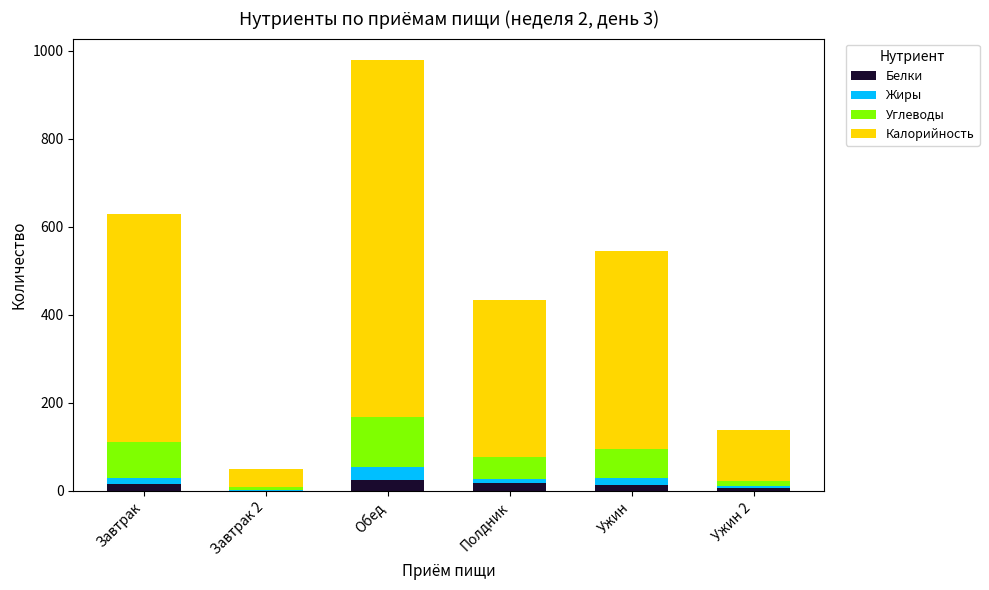

What is the sum of all Белки values?

77.7